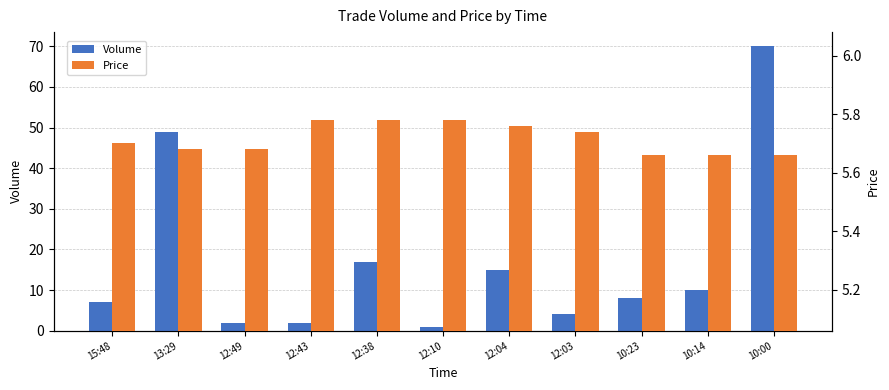

What is the sum of all Volume values?

185.0